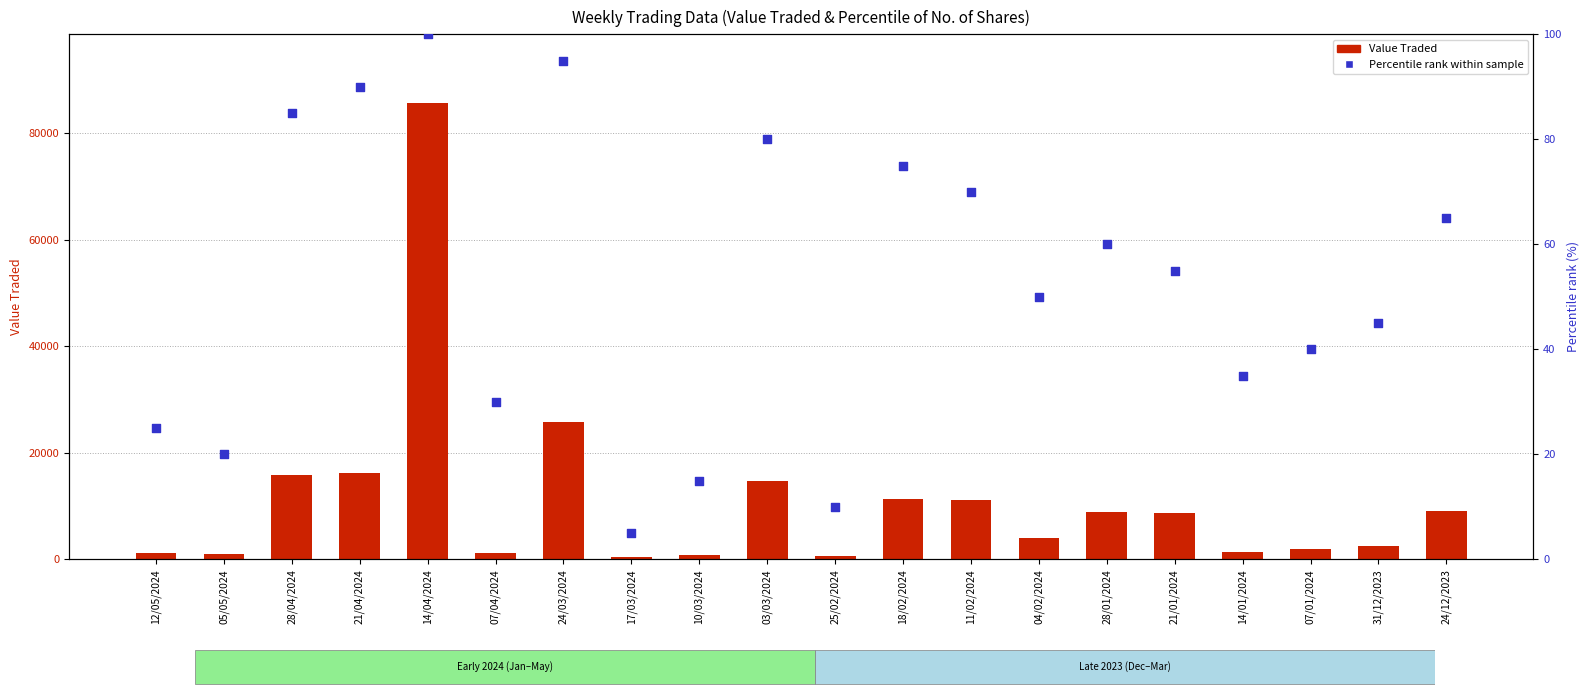

Which series has the largest Y range (max minus min)?

Value Traded